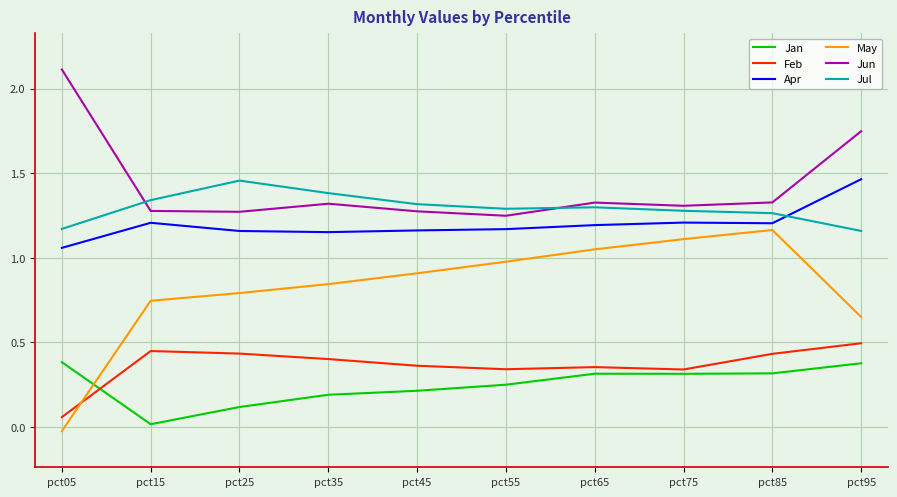

The May series shows 1.0 at pct65. True or false?

True